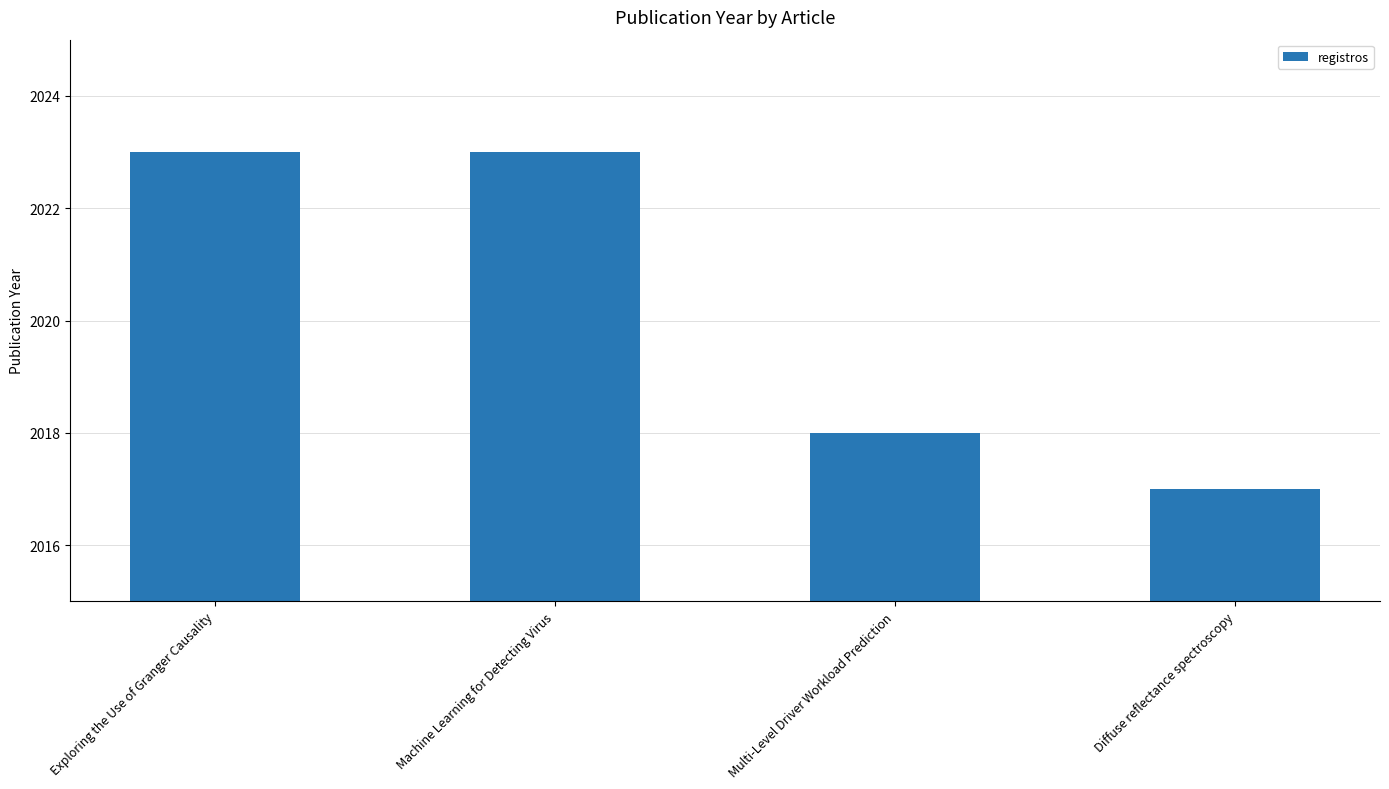

Which has a higher value, Diffuse reflectance spectroscopy or Exploring the Use of Granger Causality?

Exploring the Use of Granger Causality